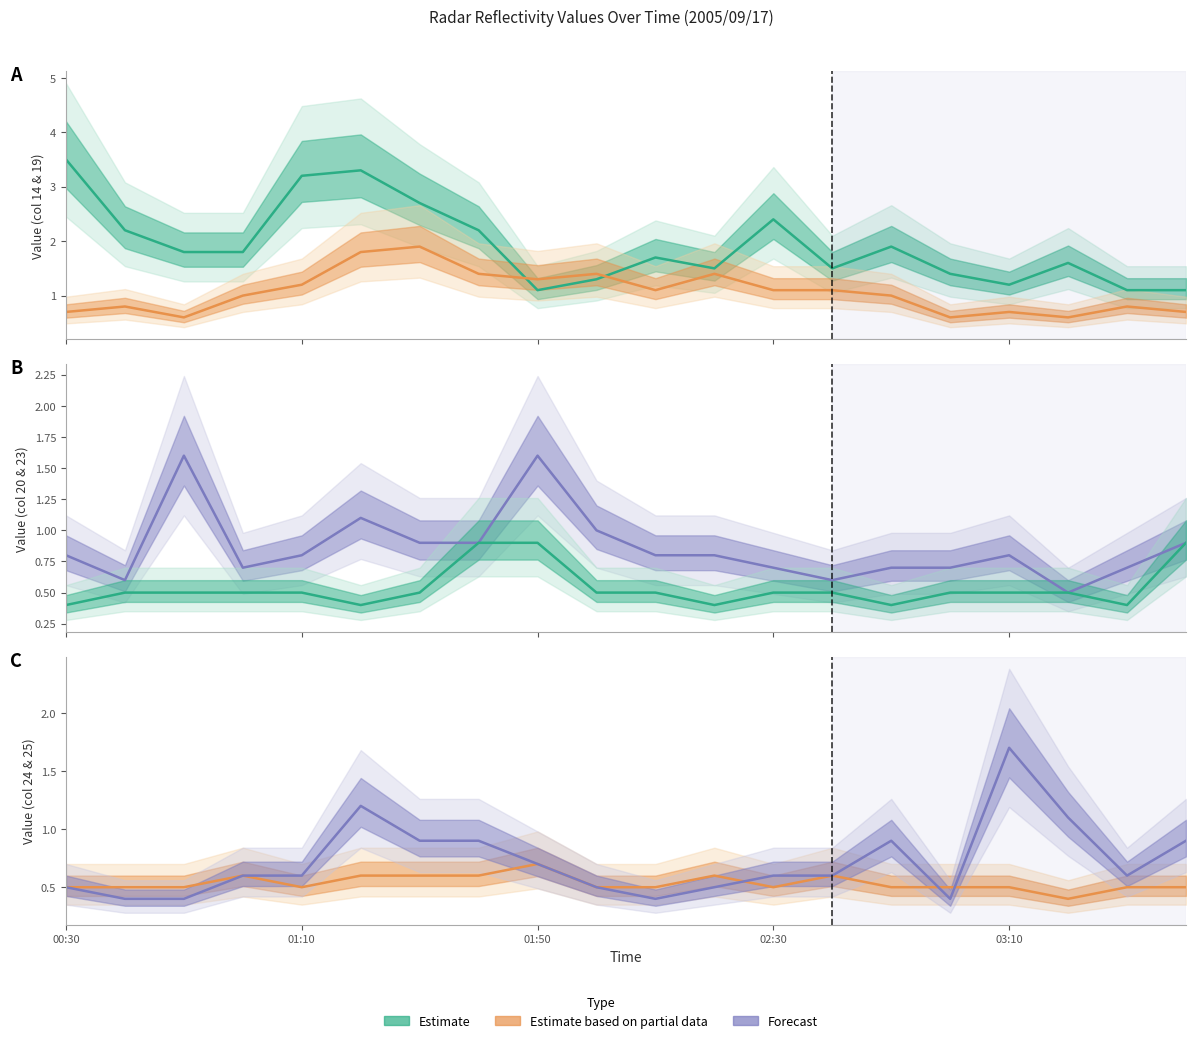

Rank the categories by col_24 (4.218) value from highest to lowest.

2005/09/17 01:50, 2005/09/17 01:00, 2005/09/17 01:20, 2005/09/17 01:30, 2005/09/17 01:40, 2005/09/17 02:20, 2005/09/17 02:40, 2005/09/17 00:30, 2005/09/17 00:40, 2005/09/17 00:50, 2005/09/17 01:10, 2005/09/17 02:00, 2005/09/17 02:10, 2005/09/17 02:30, 2005/09/17 02:50, 2005/09/17 03:00, 2005/09/17 03:10, 2005/09/17 03:30, 2005/09/17 03:40, 2005/09/17 03:20